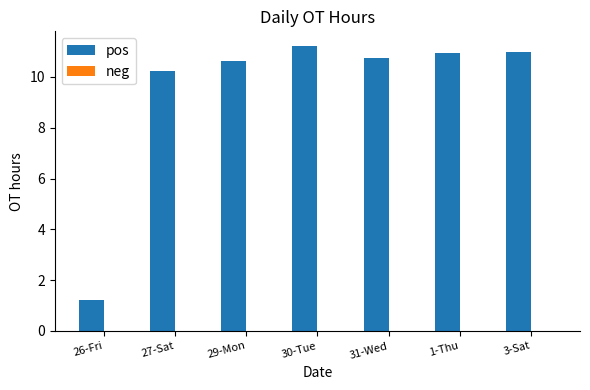

Which category has the lowest value across all series?

26-Fri